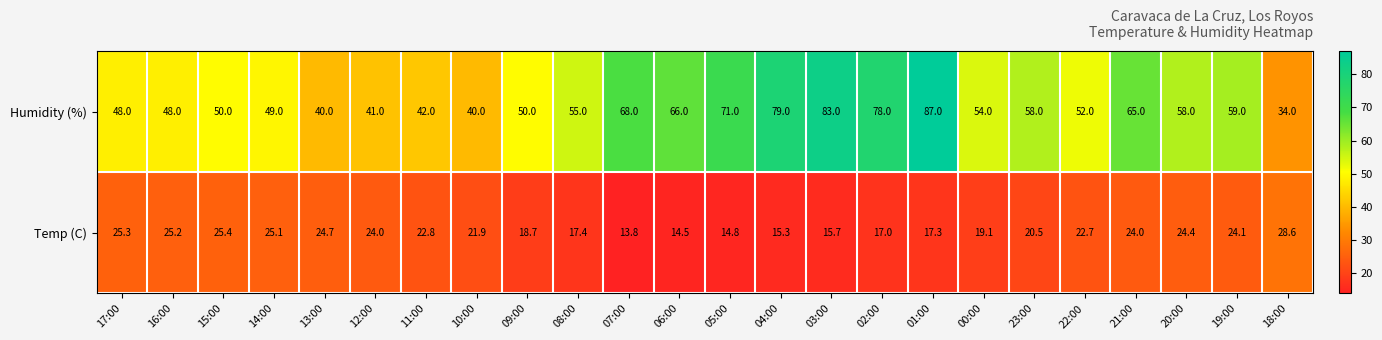

What is the difference between the maximum and minimum values in the Temp (C) series?

14.8